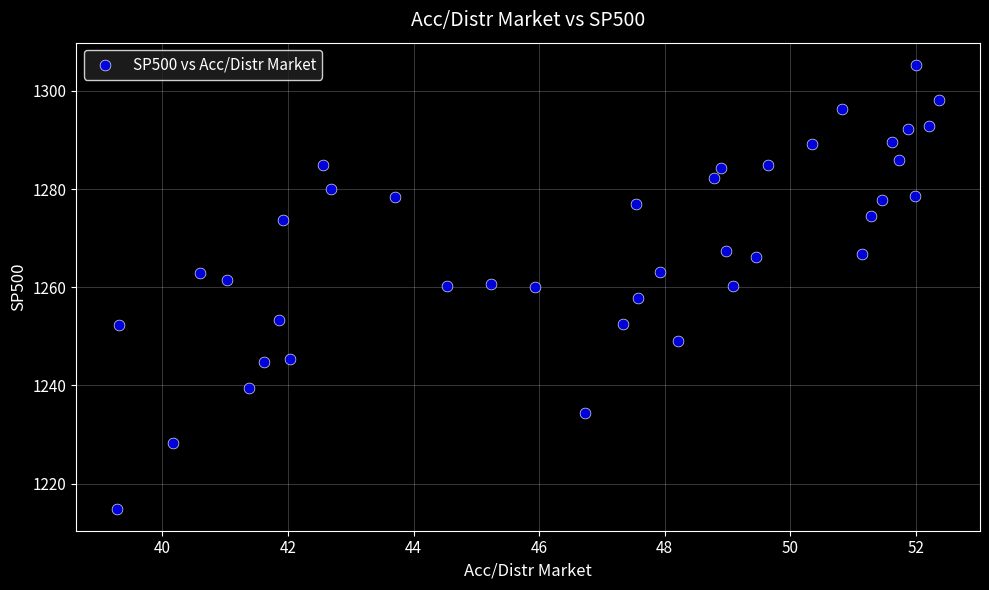

What is the range of X values (max minus min)?

13.1